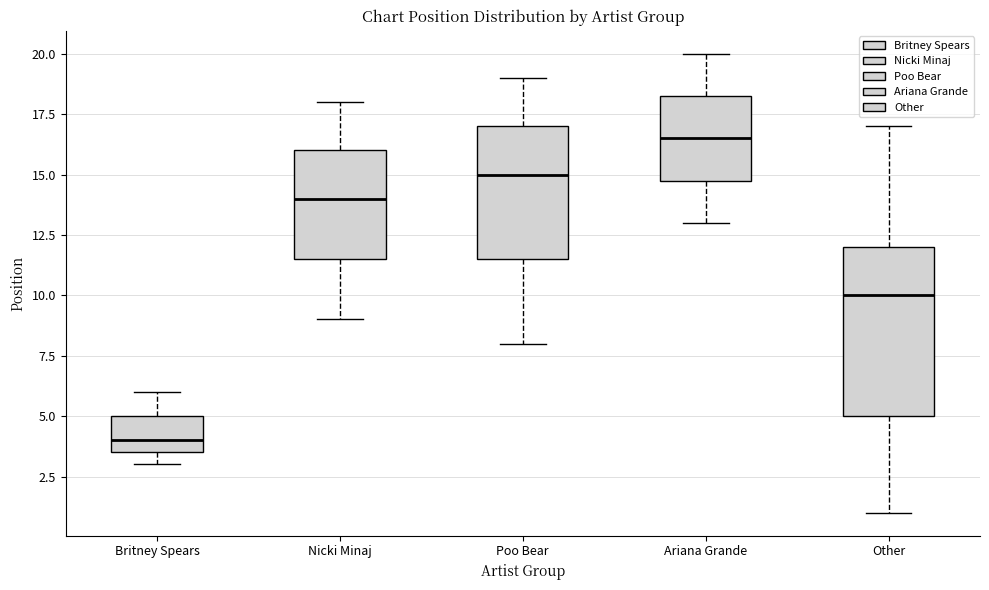

Where is the upper edge of the box for Ariana Grande on the y-axis? The values are not printed on the chart, so give them approximately, as read against the axis.

18.5